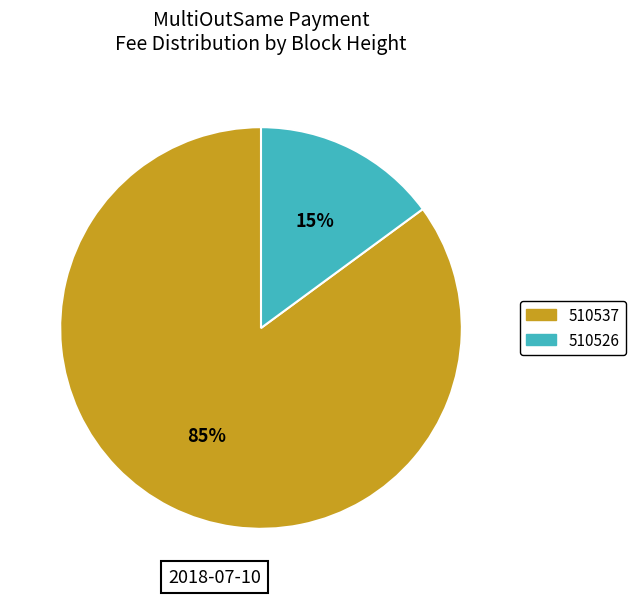

To the nearest percent, what is the combined percentage of 510526 and 510537?

100%